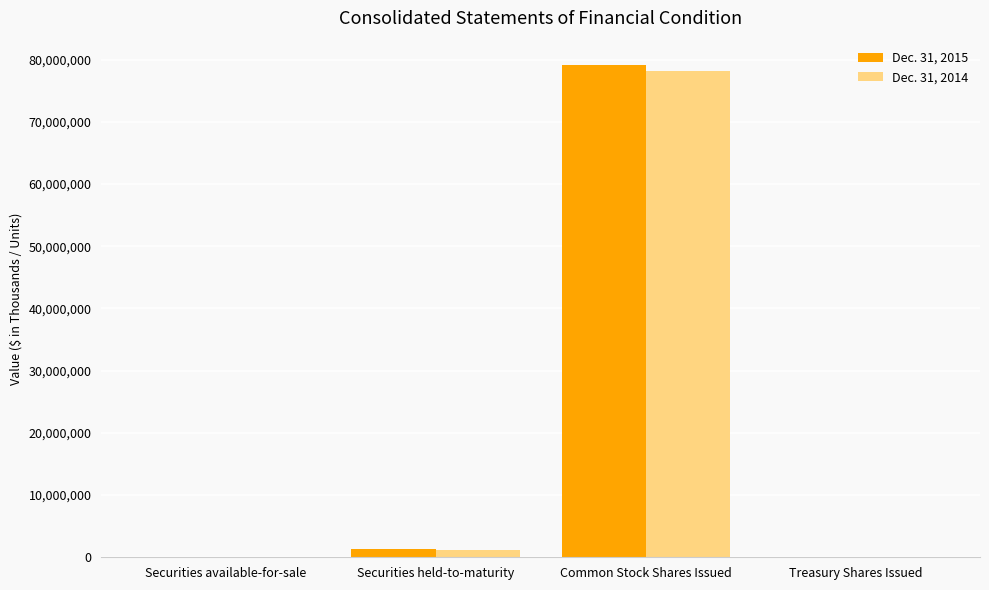

Count the number of data series in this chart.

2